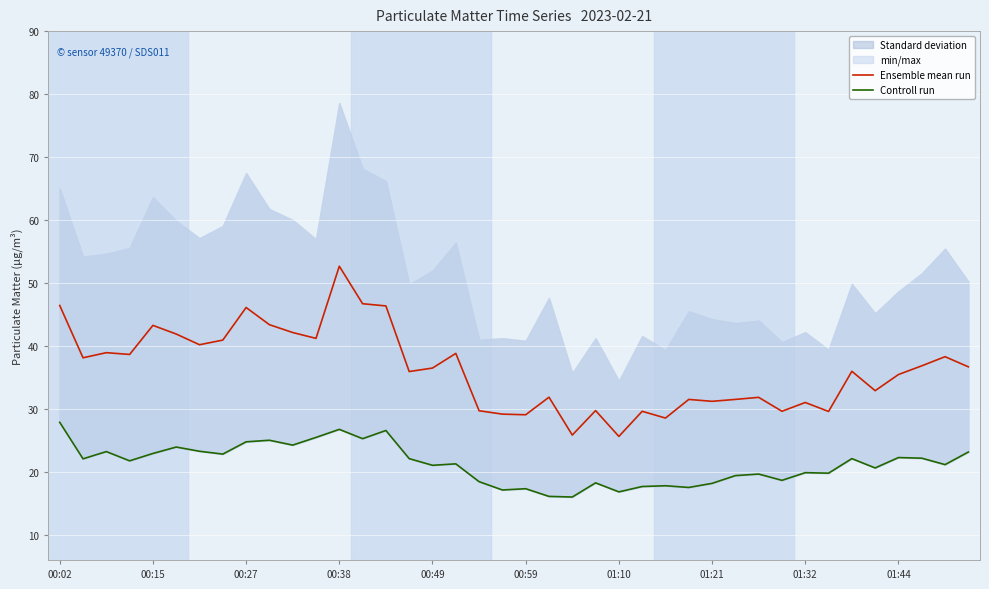

True or false: Ensemble mean run has a value of 9.3 at 01:21.

False